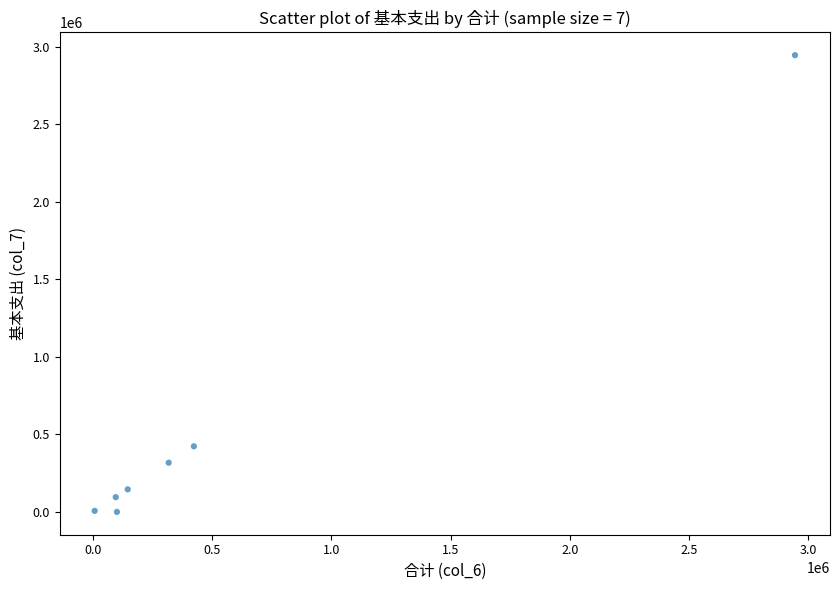

What is the range of X values (max minus min)?

2937659